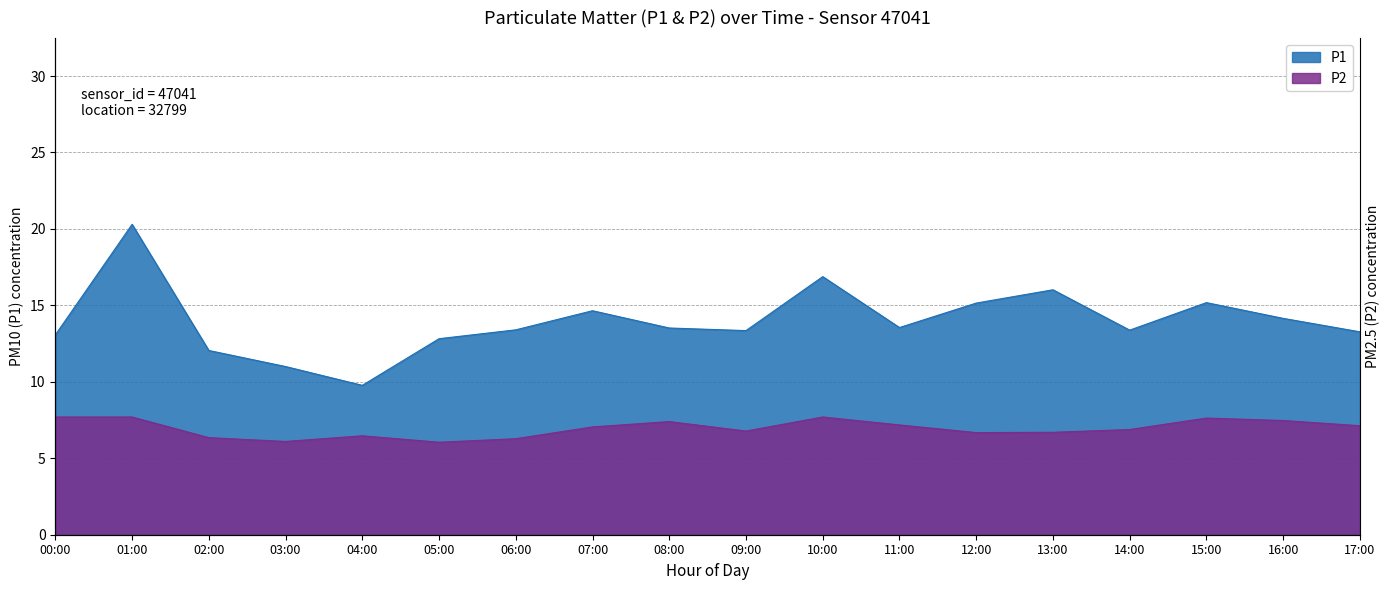

What position from the right is 05:00?

13